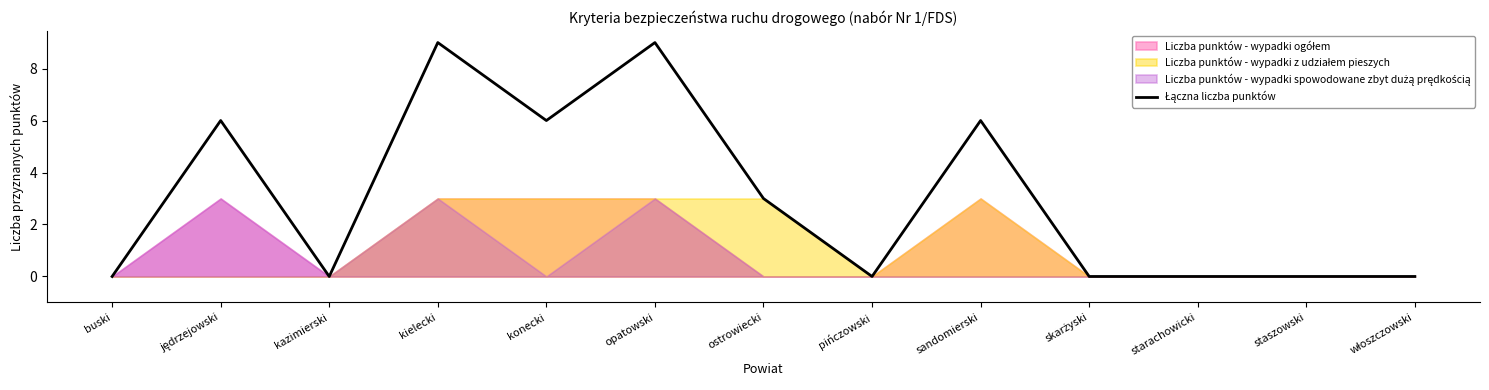

True or false: the data shows 6 at konecki.

True